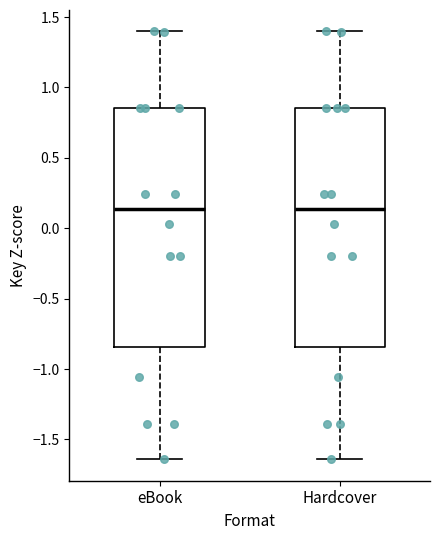

Where is the lower edge of the box for eBook on the y-axis? The values are not printed on the chart, so give them approximately, as read against the axis.

-0.85